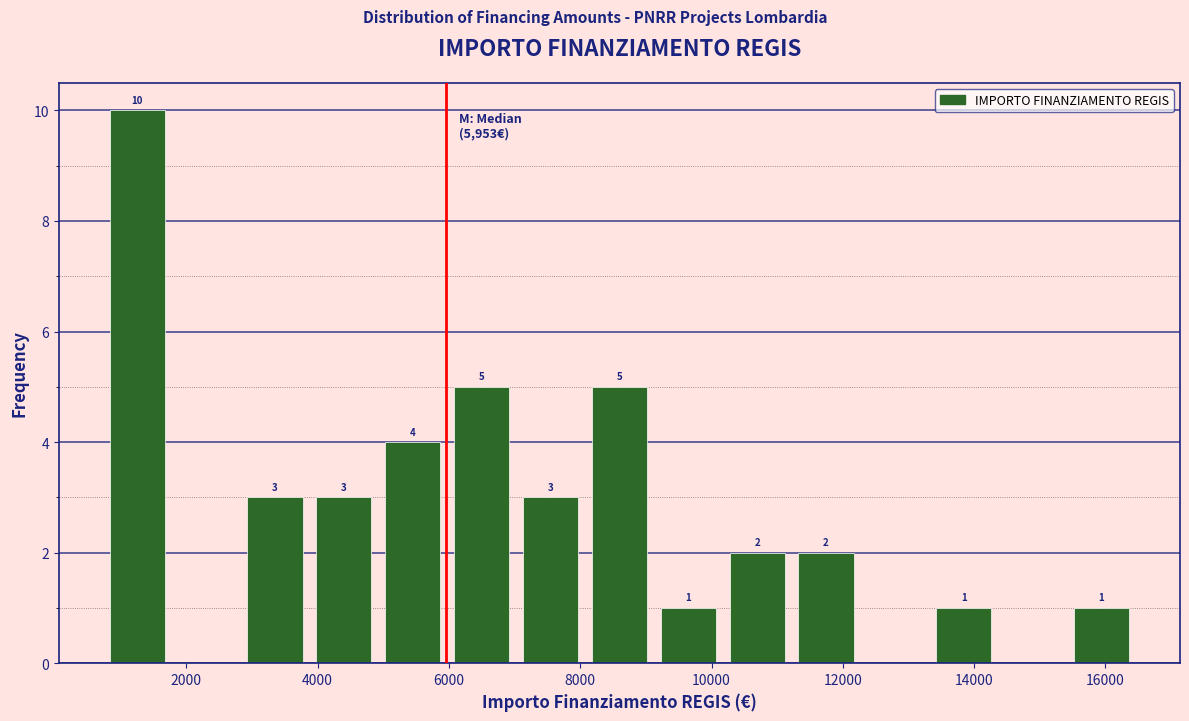

Over which range of the x-axis is the bar tallest?

800 to 1800